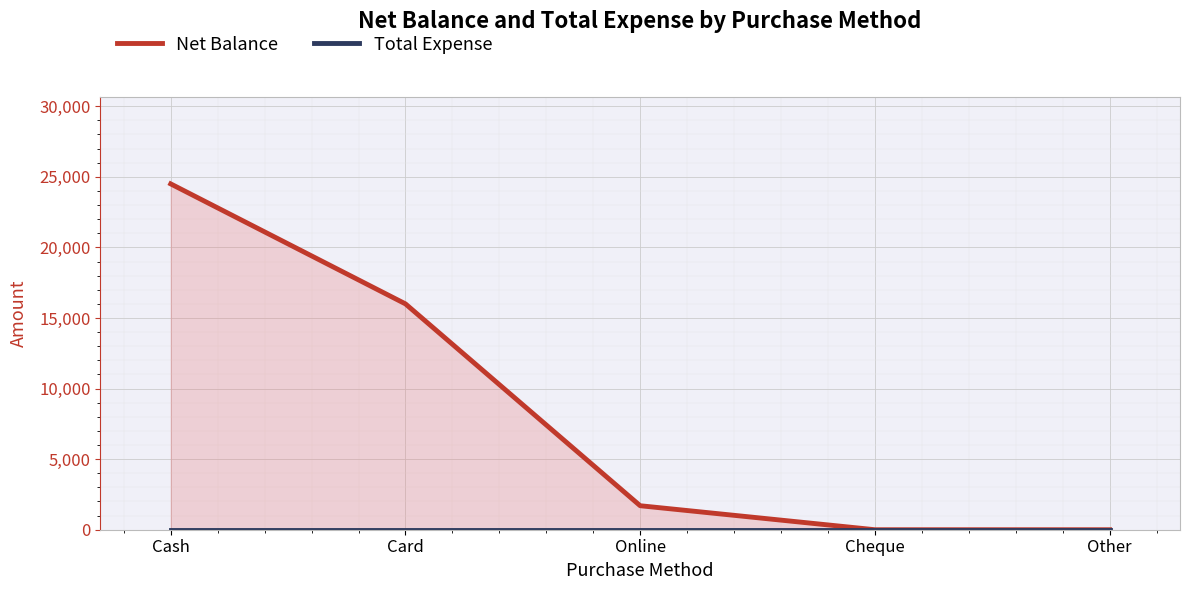

At which label is Net Balance closest to 12250?

Card